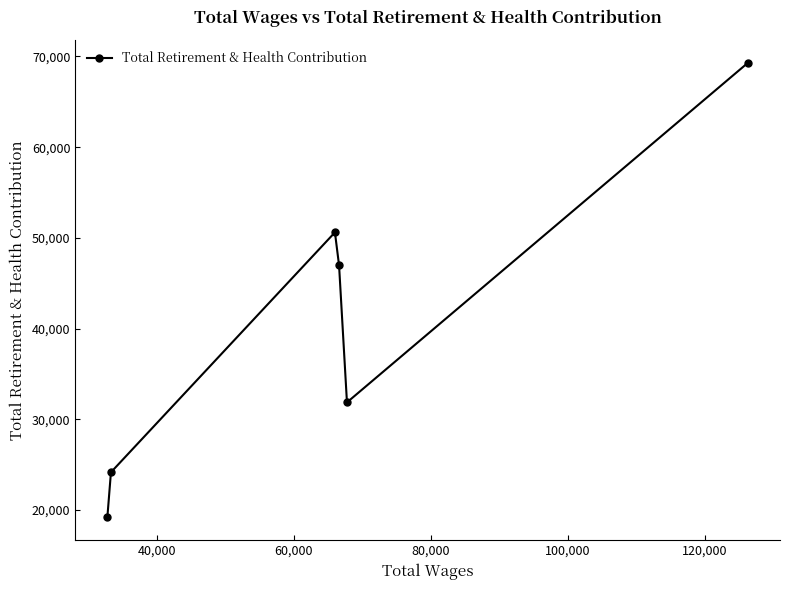

What is the value of the 5th point from the left?

31864